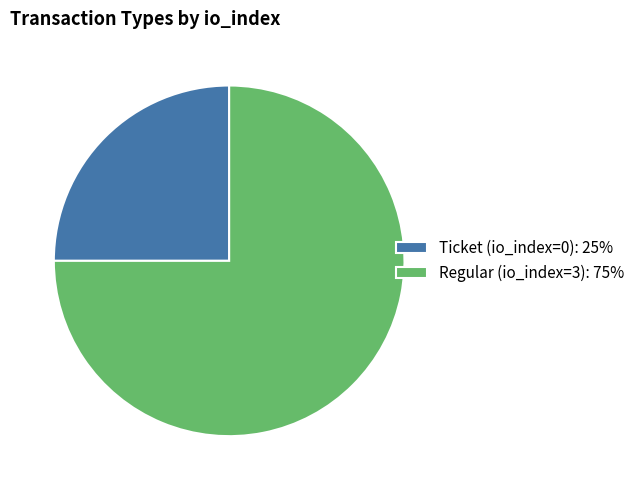

Is there a majority slice in this chart?

Yes